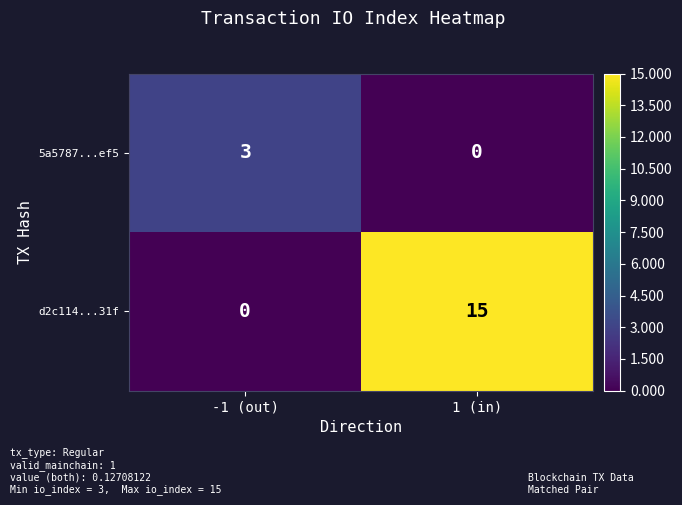

What is the difference between the 5a5787...ef5 values at -1 (out) and 1 (in)?

3